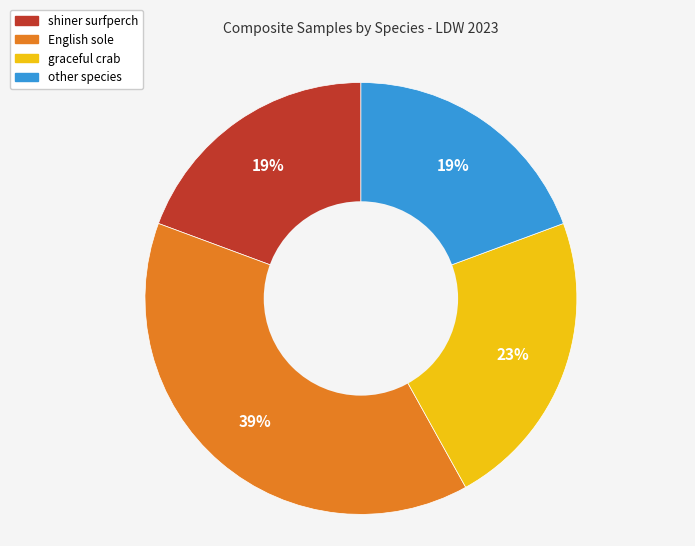

Does any single category account for the majority?

No